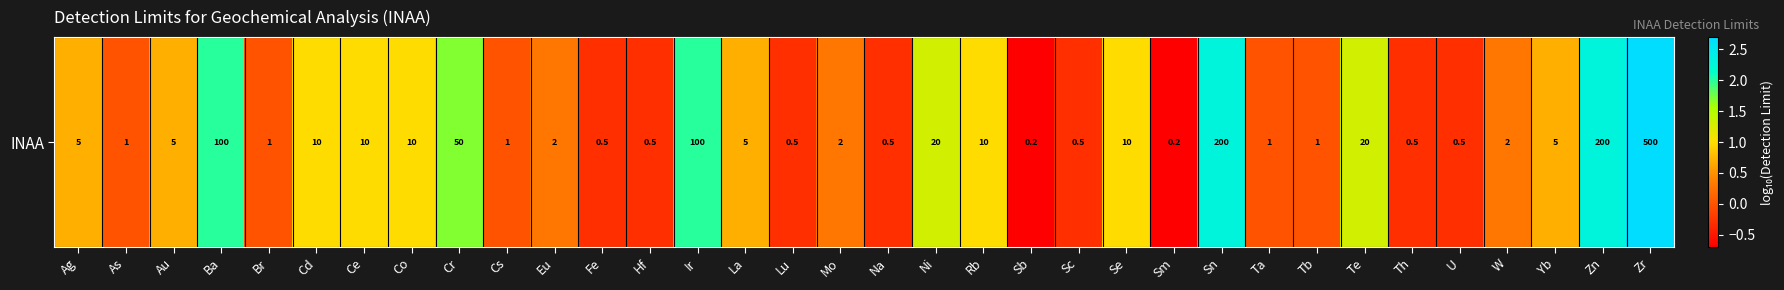

What is the sum of the values at Fe and Tb?

-0.3